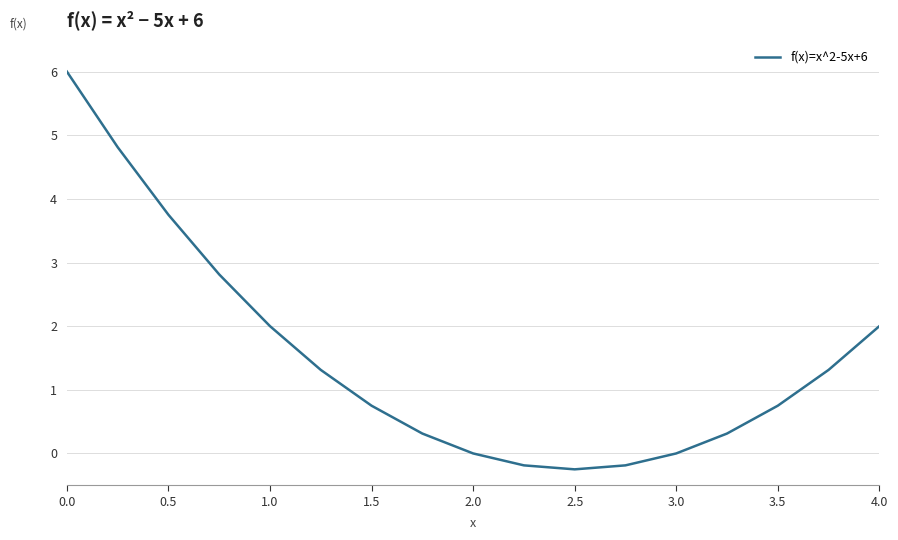

What is the maximum value shown in the chart?

6.0